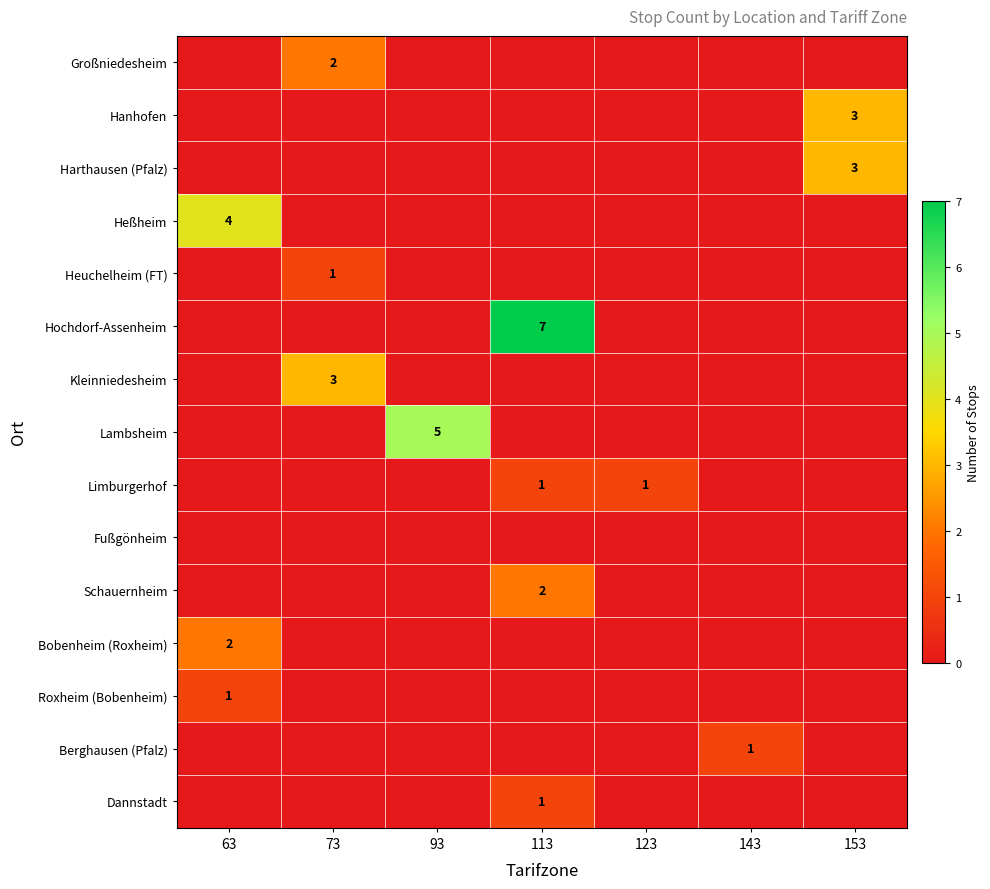

The Heßheim series shows 1 at 63. True or false?

False